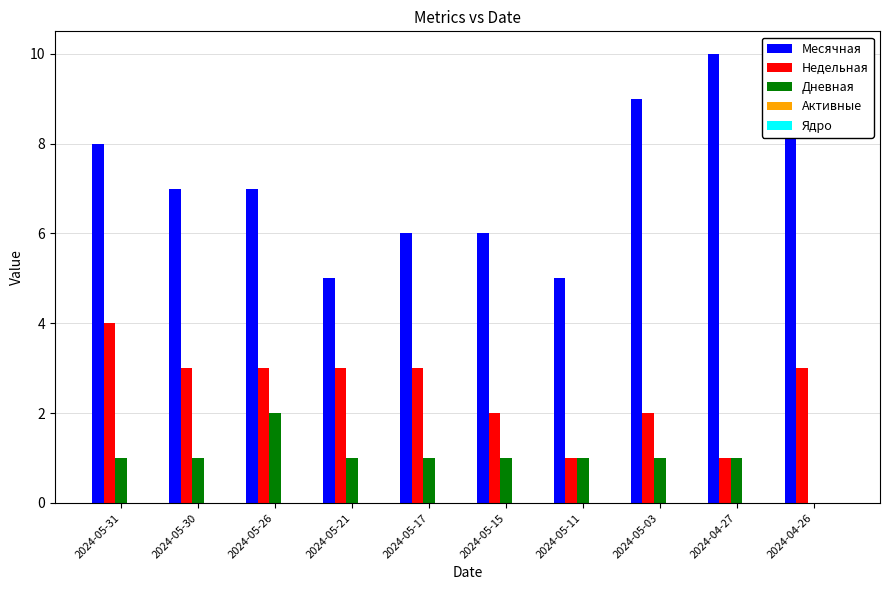

True or false: Недельная has a value of 2 at 2024-05-15.

True